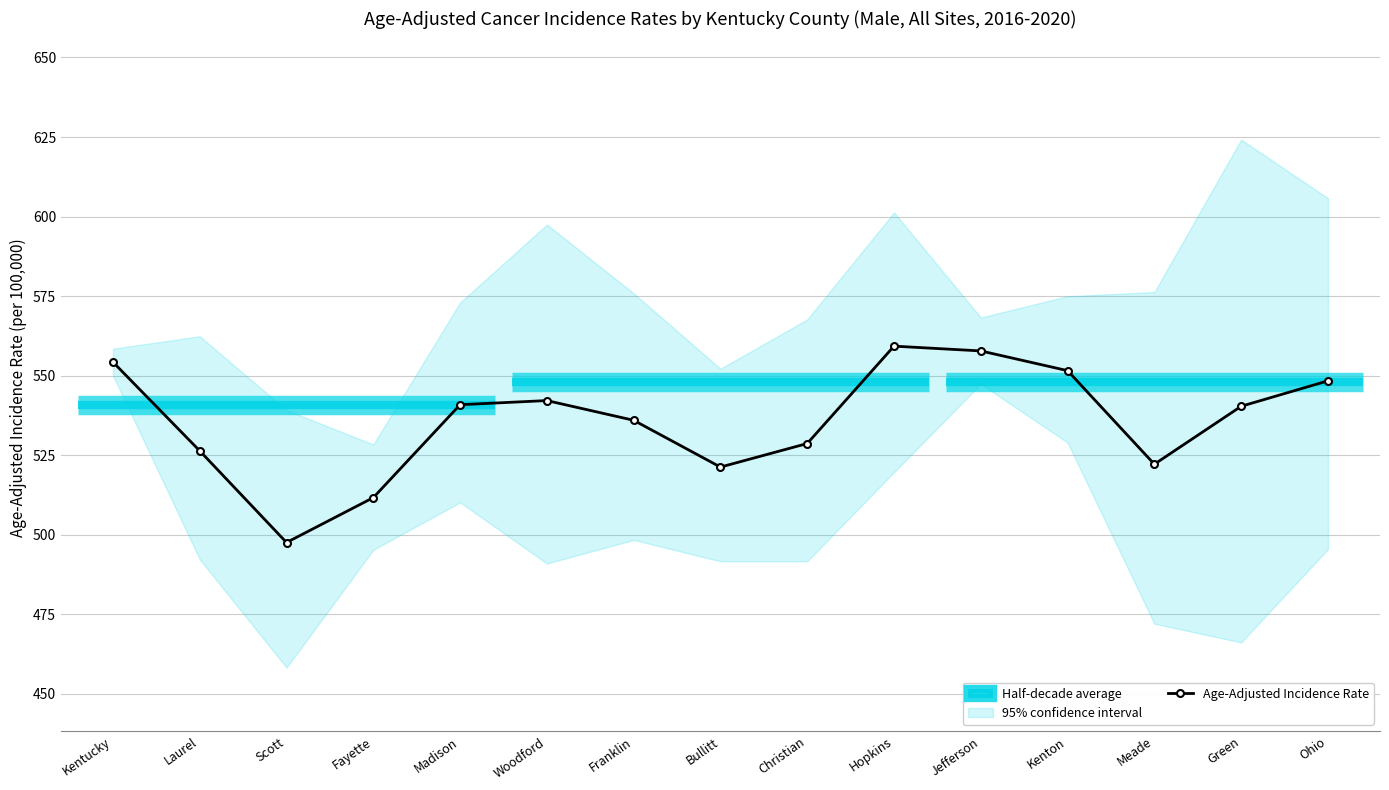

Where is the data nearest to the value 528?

Christian